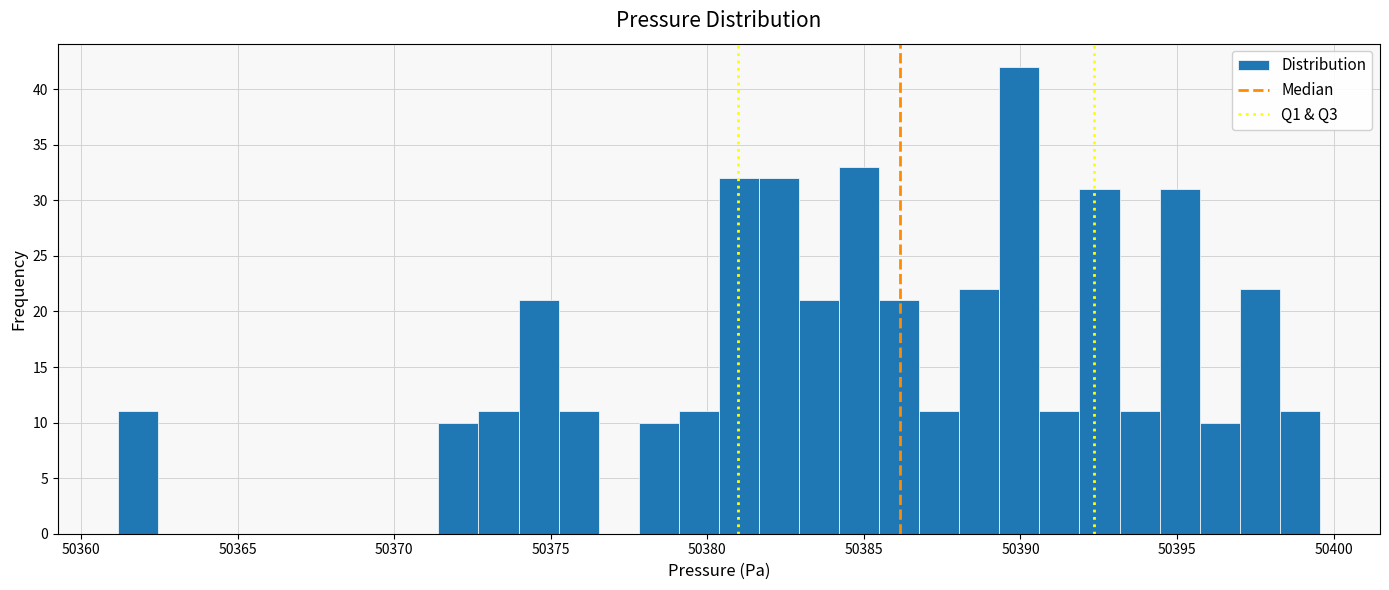

Around what value on the x-axis is the tallest bar? Give the approximate position of its centre, as read against the axis.

50390.0